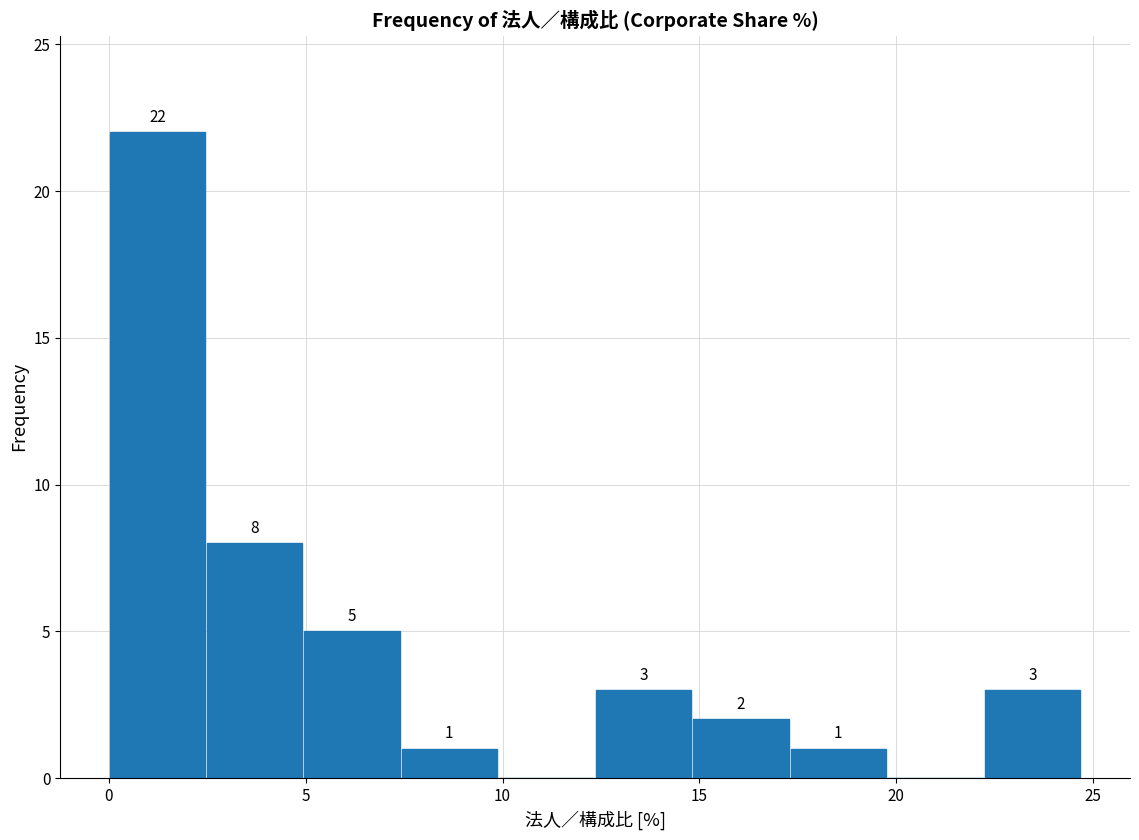

Over which range of the x-axis is the bar tallest?

0.0 to 2.5